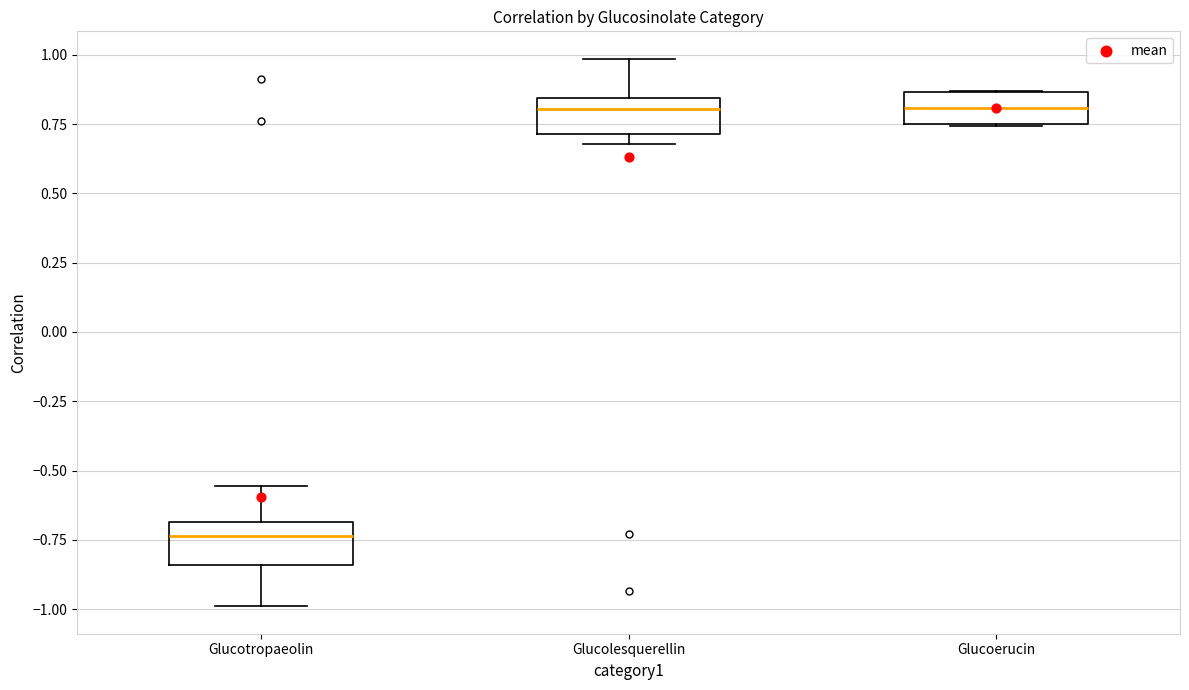

Reading left to right, transcribe this box plot: for each box, give where its median line is, the range the box spans, and where its two whiskers end, as read against the y-axis. The values are not printed on the chart, so give them approximately, as read against the axis.

Glucotropaeolin: median -0.75, box -0.85 to -0.70, whiskers -1.00 to -0.55
Glucolesquerellin: median 0.80, box 0.70 to 0.85, whiskers 0.70 (just below the box's lower edge) to 1.00
Glucoerucin: median 0.80, box 0.75 to 0.85, whiskers 0.75 to 0.85